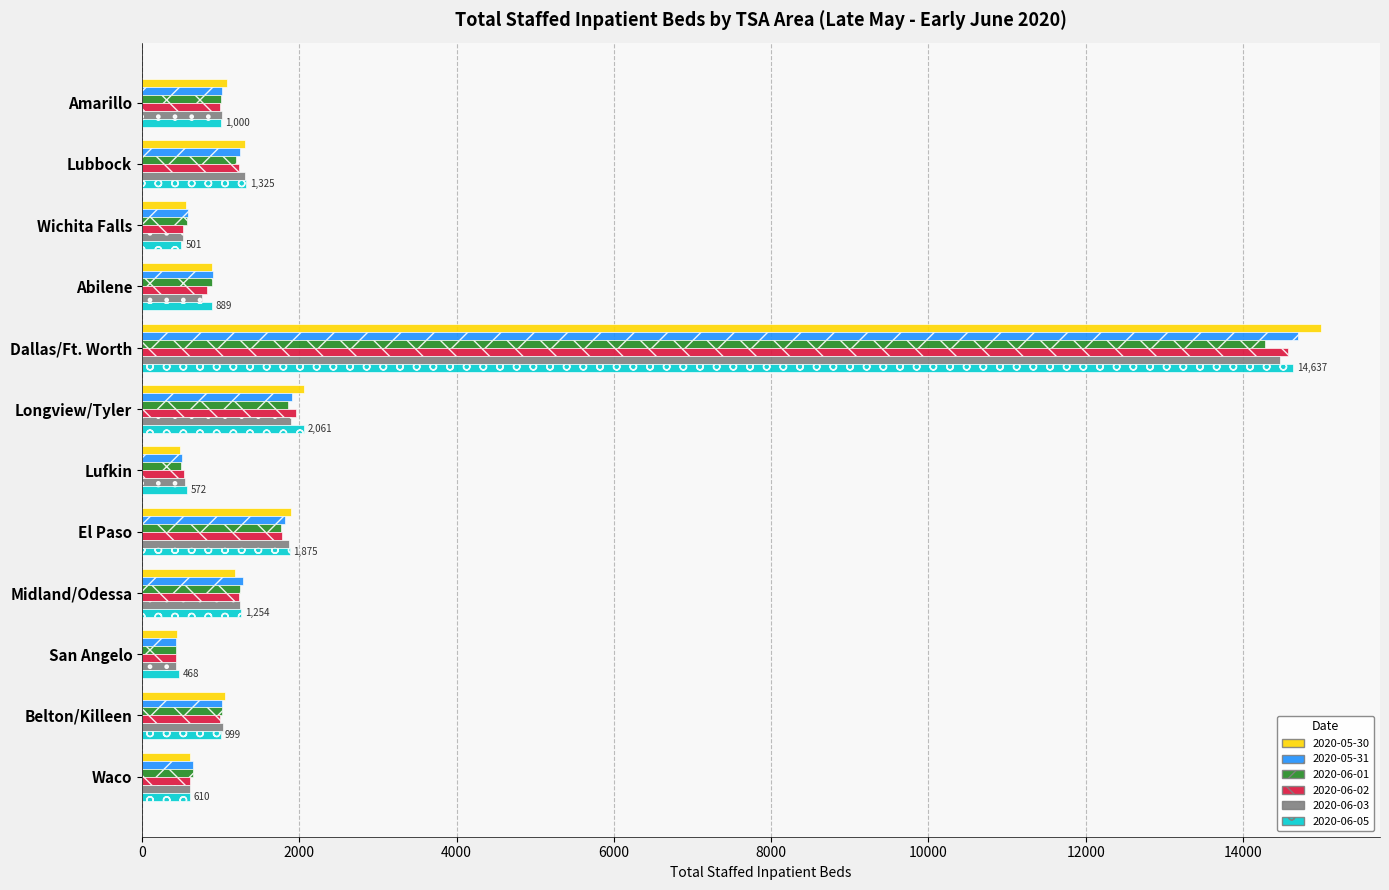

Is it true that 2020-06-05 equals 999 at Belton/Killeen?

True